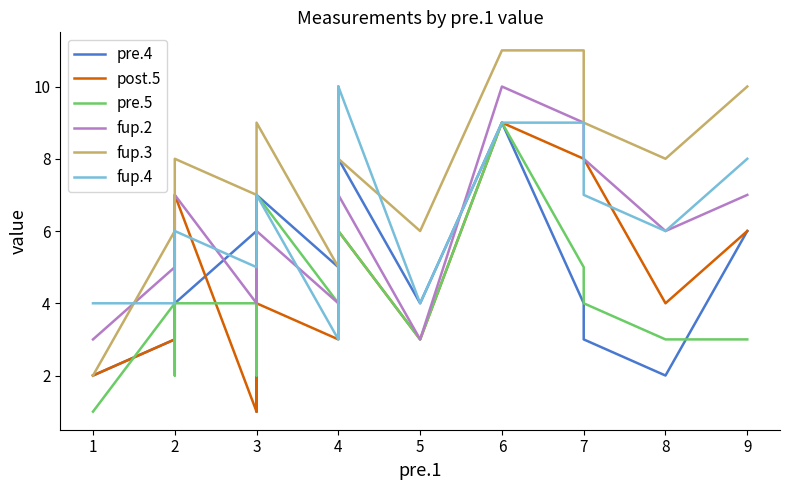

Reading left to right, what are all the values shown in this chart?

pre.4: 2	3	3	4	6	1	7	5	5	8	4	9	4	3	2	6
post.5: 2	3	5	7	1	2	4	3	7	6	3	9	8	8	4	6
pre.5: 1	4	2	4	4	2	7	4	4	6	3	9	5	4	3	3
fup.2: 3	5	6	7	4	7	6	4	8	7	3	10	9	8	6	7
fup.3: 2	6	7	8	7	8	9	5	10	8	6	11	11	9	8	10
fup.4: 4	4	5	6	5	6	7	3	8	10	4	9	9	7	6	8